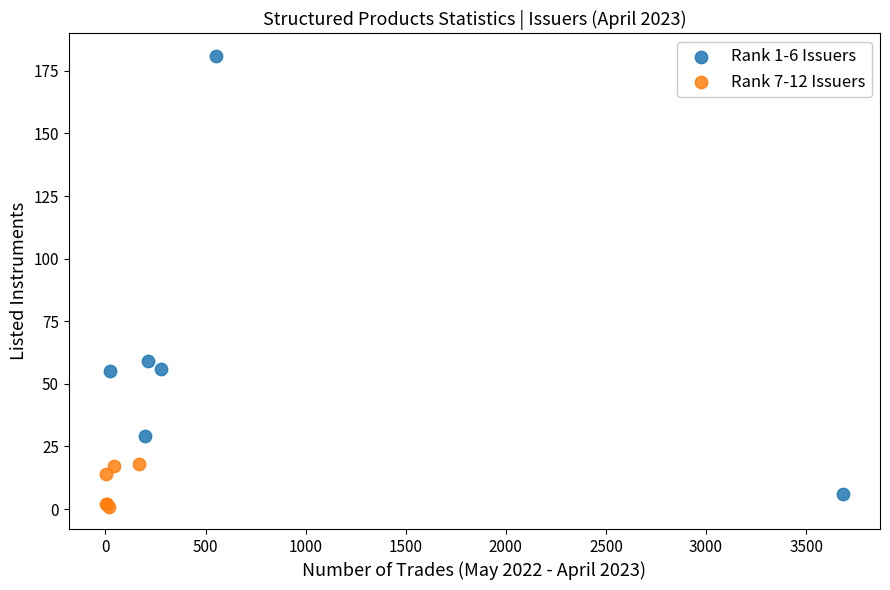

What are all the series names shown in the legend?

Rank 1-6 Issuers, Rank 7-12 Issuers